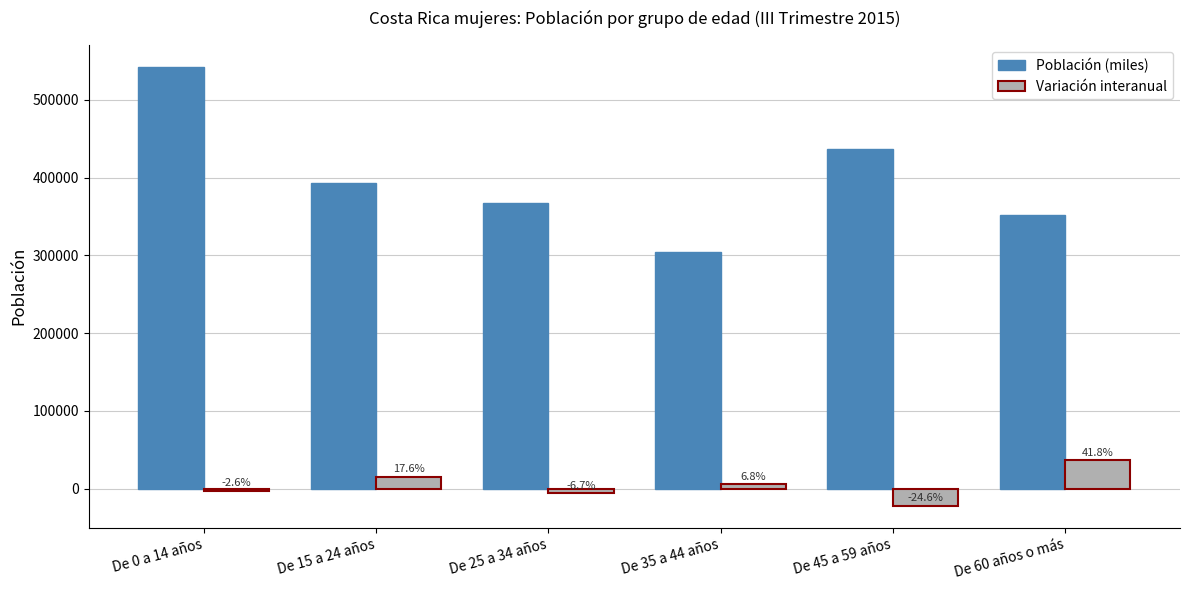

Is the value of Población (miles) at De 25 a 34 años greater than the value of Variación interanual at De 15 a 24 años?

Yes